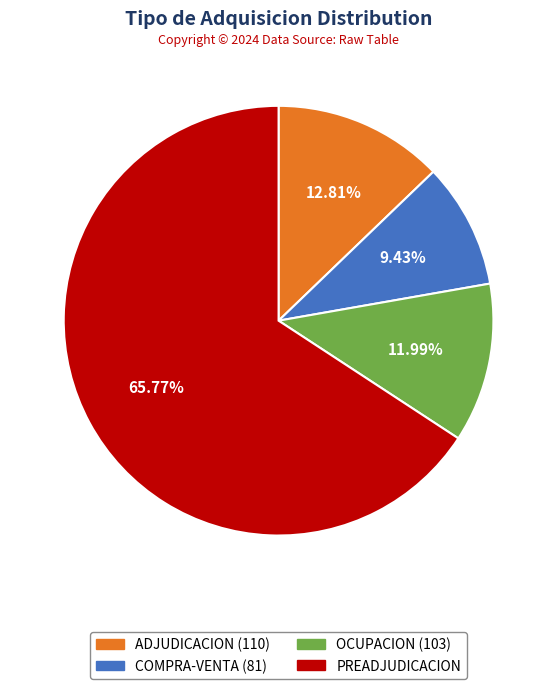

Which has a higher value, COMPRA-VENTA (81) or ADJUDICACION (110)?

ADJUDICACION (110)